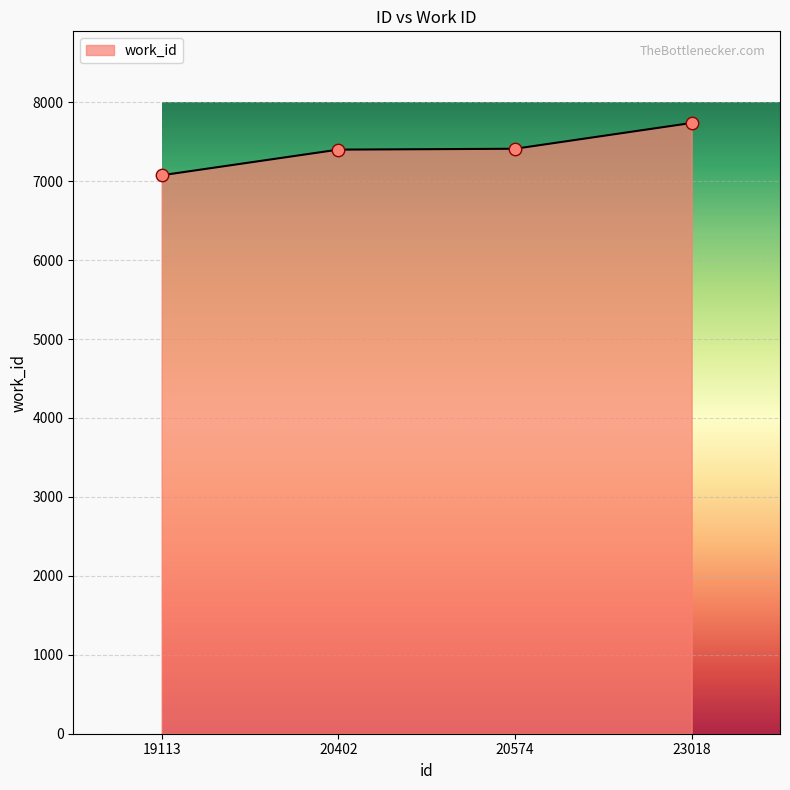

Between 23018 and 20574, which is larger?

23018